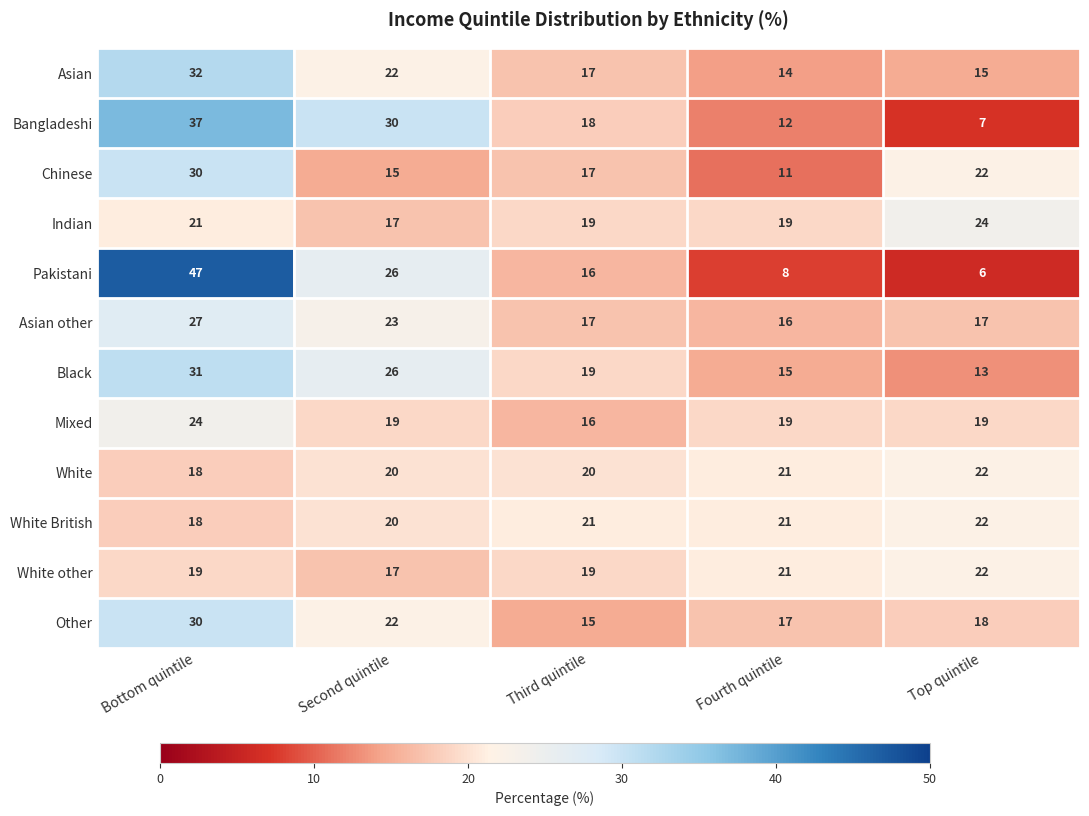

What is the difference between the maximum and minimum values in the Black series?

18